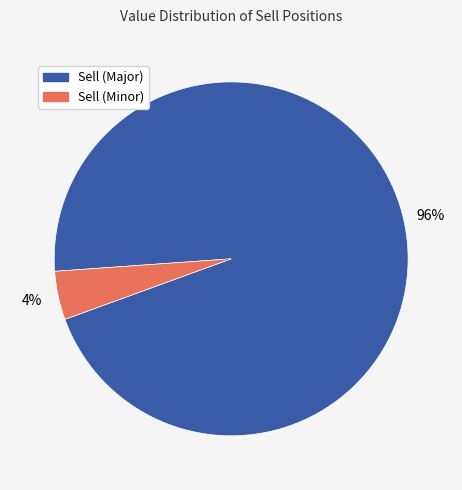

Is there any slice that represents more than half of the pie?

Yes